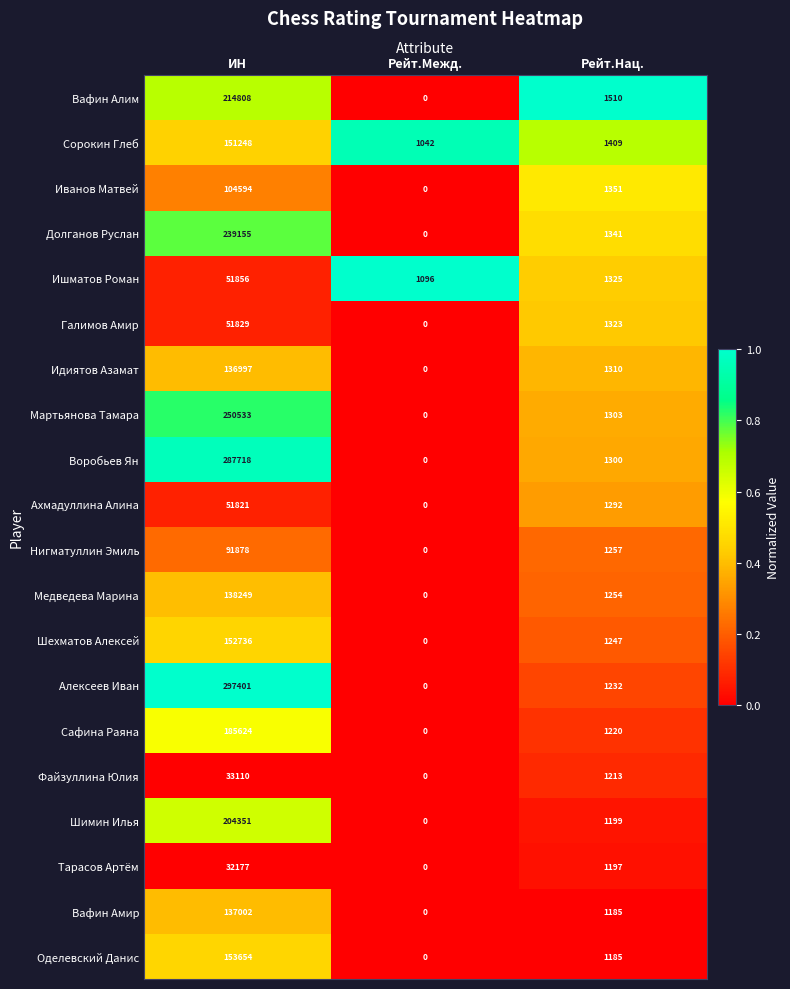

Which series has the largest range (max minus min)?

Алексеев Иван